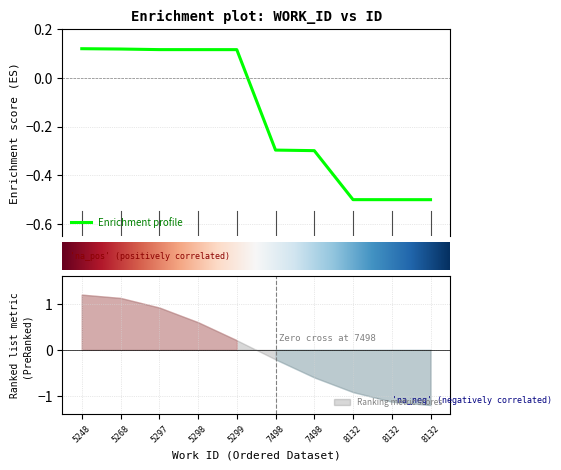

List the labels in order of value, smallest first.

8132, 8132, 8132, 7498, 7498, 5299, 5298, 5297, 5268, 5248